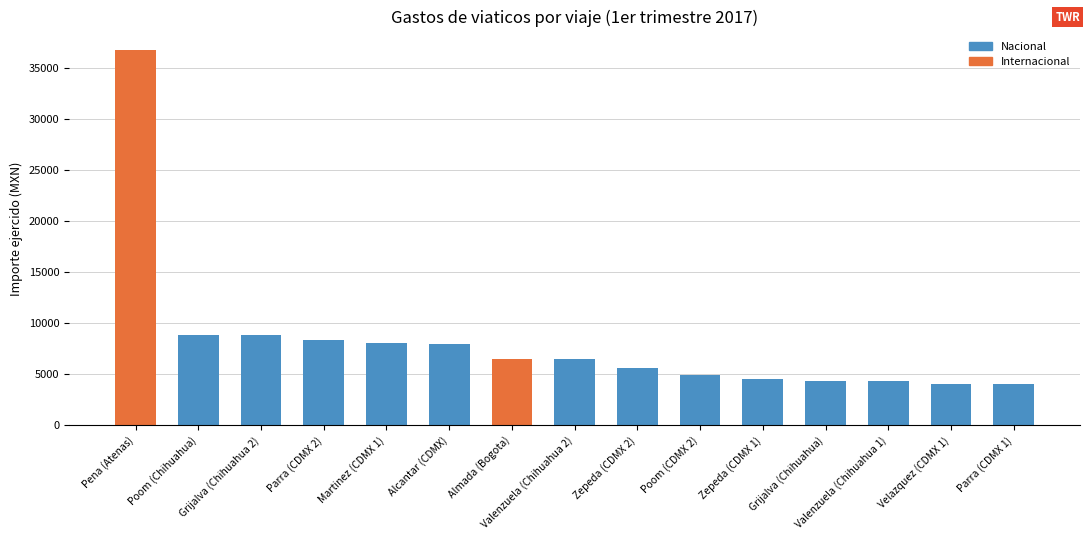

How many series are shown in this chart?

1